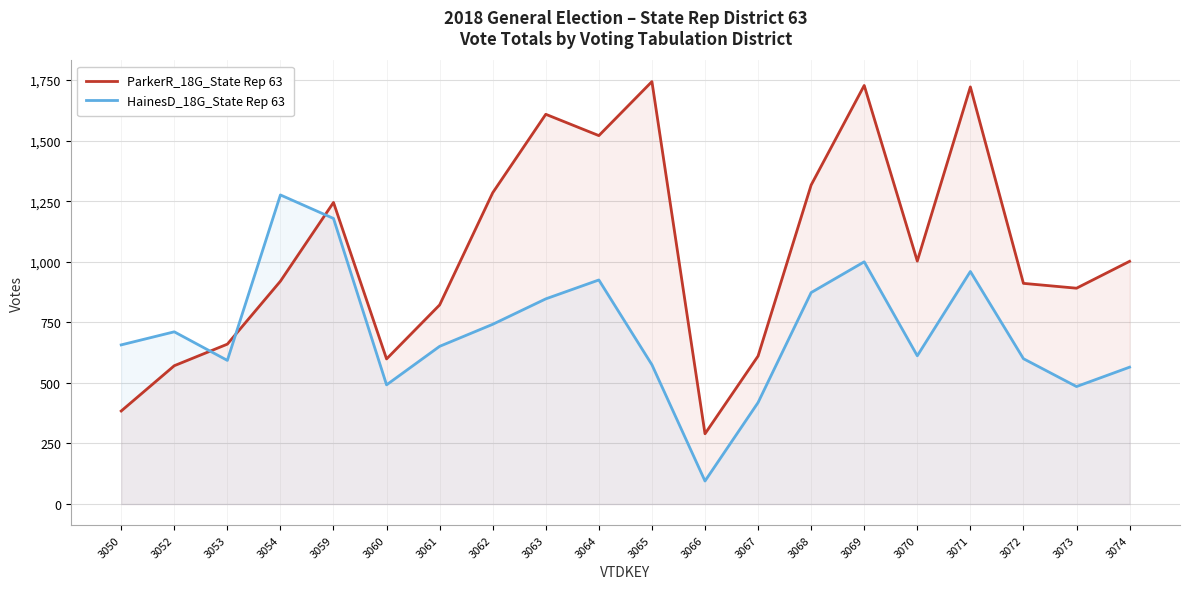

At 3054, list the series in order from largest to smallest.

HainesD_18G_State Rep 63, ParkerR_18G_State Rep 63